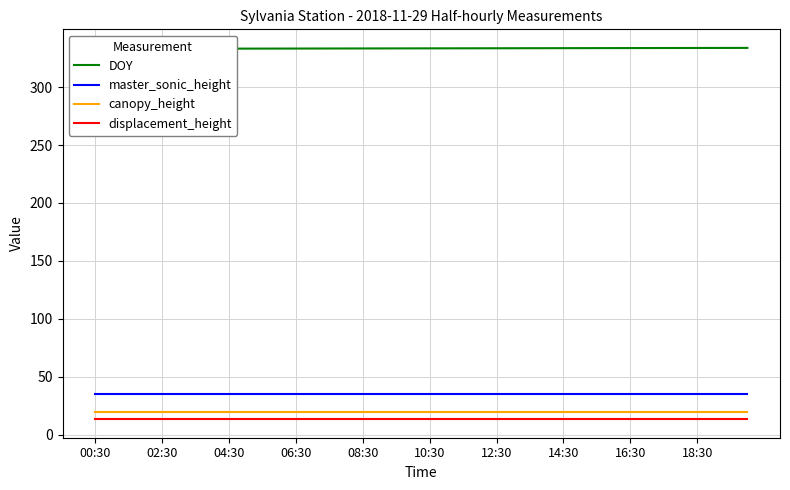

Reading right to left, transcribe all the data shown in this chart.

DOY: 333.8	333.8	333.8	333.8	333.7	333.7	333.7	333.7	333.7	333.6	333.6	333.6	333.6	333.6	333.5	333.5	333.5	333.5	333.5	333.4	333.4	333.4	333.4	333.4	333.3	333.3	333.3	333.3	333.2	333.2	333.2	333.2	333.2	333.1	333.1	333.1	333.1	333.1	333.0	333.0
master_sonic_height: 35.0	35.0	35.0	35.0	35.0	35.0	35.0	35.0	35.0	35.0	35.0	35.0	35.0	35.0	35.0	35.0	35.0	35.0	35.0	35.0	35.0	35.0	35.0	35.0	35.0	35.0	35.0	35.0	35.0	35.0	35.0	35.0	35.0	35.0	35.0	35.0	35.0	35.0	35.0	35.0
canopy_height: 20.0	20.0	20.0	20.0	20.0	20.0	20.0	20.0	20.0	20.0	20.0	20.0	20.0	20.0	20.0	20.0	20.0	20.0	20.0	20.0	20.0	20.0	20.0	20.0	20.0	20.0	20.0	20.0	20.0	20.0	20.0	20.0	20.0	20.0	20.0	20.0	20.0	20.0	20.0	20.0
displacement_height: 13.4	13.4	13.4	13.4	13.4	13.4	13.4	13.4	13.4	13.4	13.4	13.4	13.4	13.4	13.4	13.4	13.4	13.4	13.4	13.4	13.4	13.4	13.4	13.4	13.4	13.4	13.4	13.4	13.4	13.4	13.4	13.4	13.4	13.4	13.4	13.4	13.4	13.4	13.4	13.4